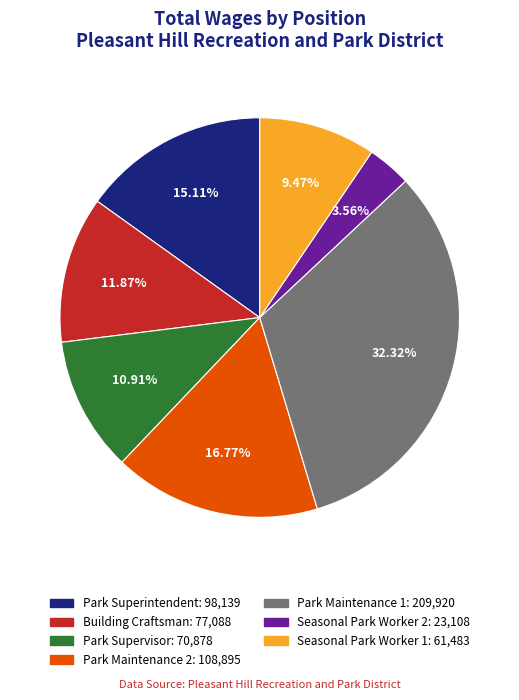

True or false: Park Maintenance 2 accounts for 22% of the total.

False